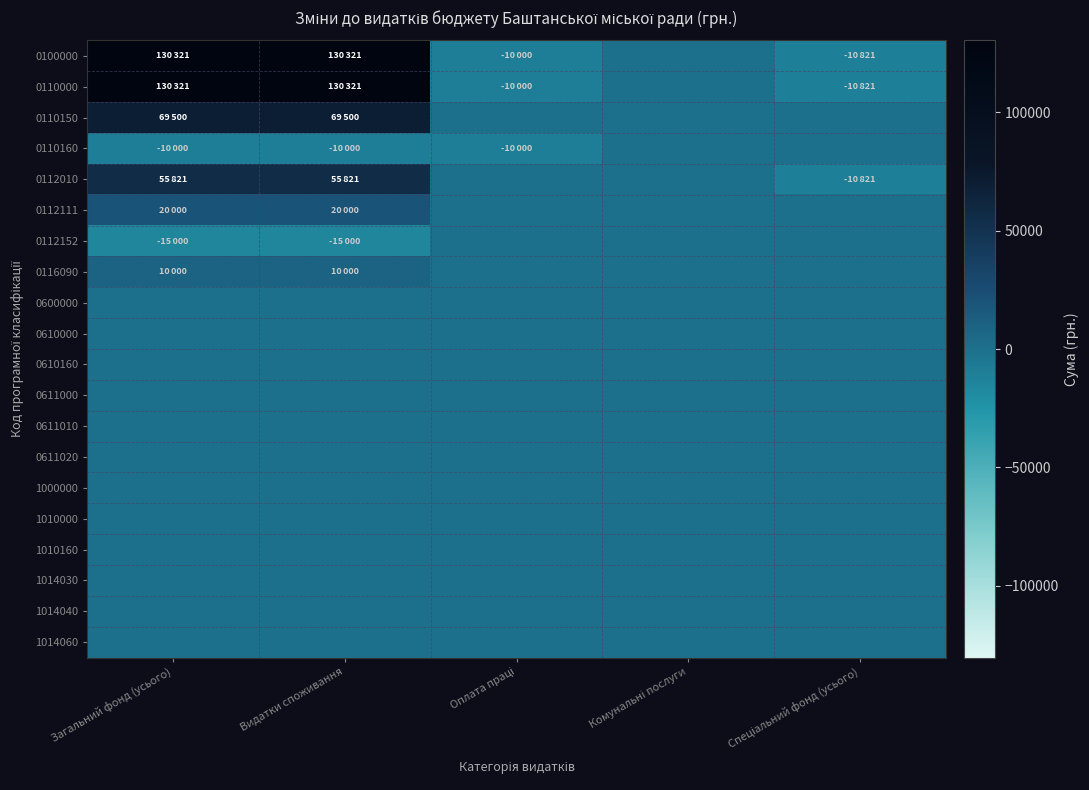

Which label corresponds to the largest value in the chart?

Загальний фонд (усього)